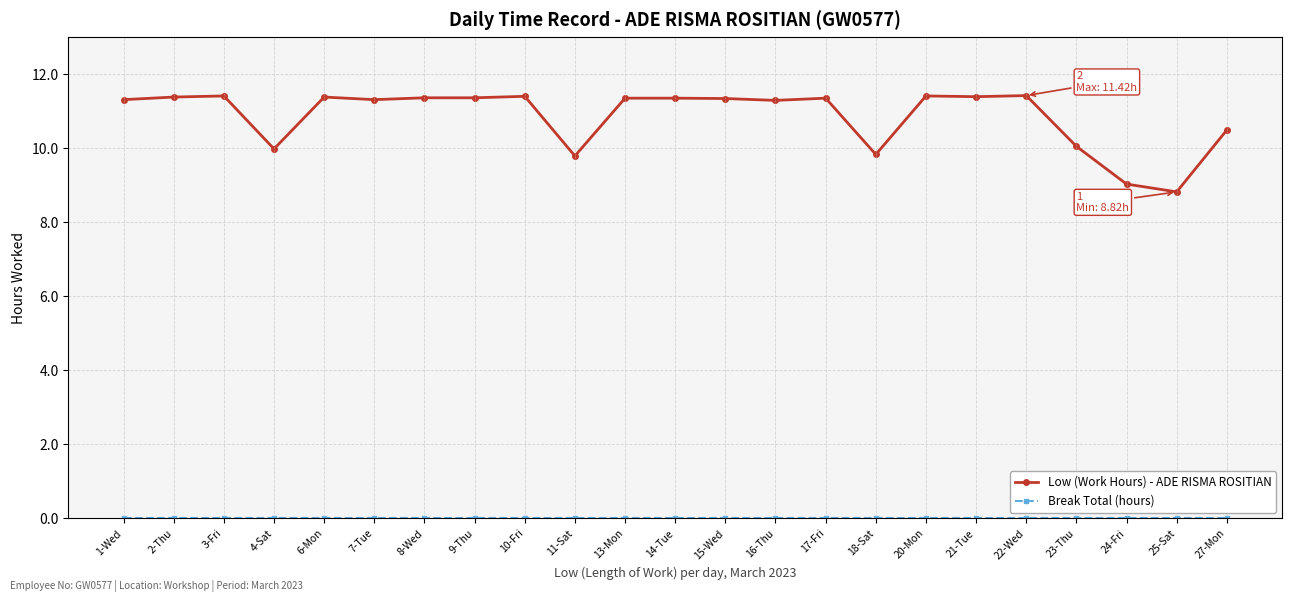

What is the difference between the maximum and minimum values in the Low (Work Hours) - ADE RISMA ROSITIAN series?

2.6